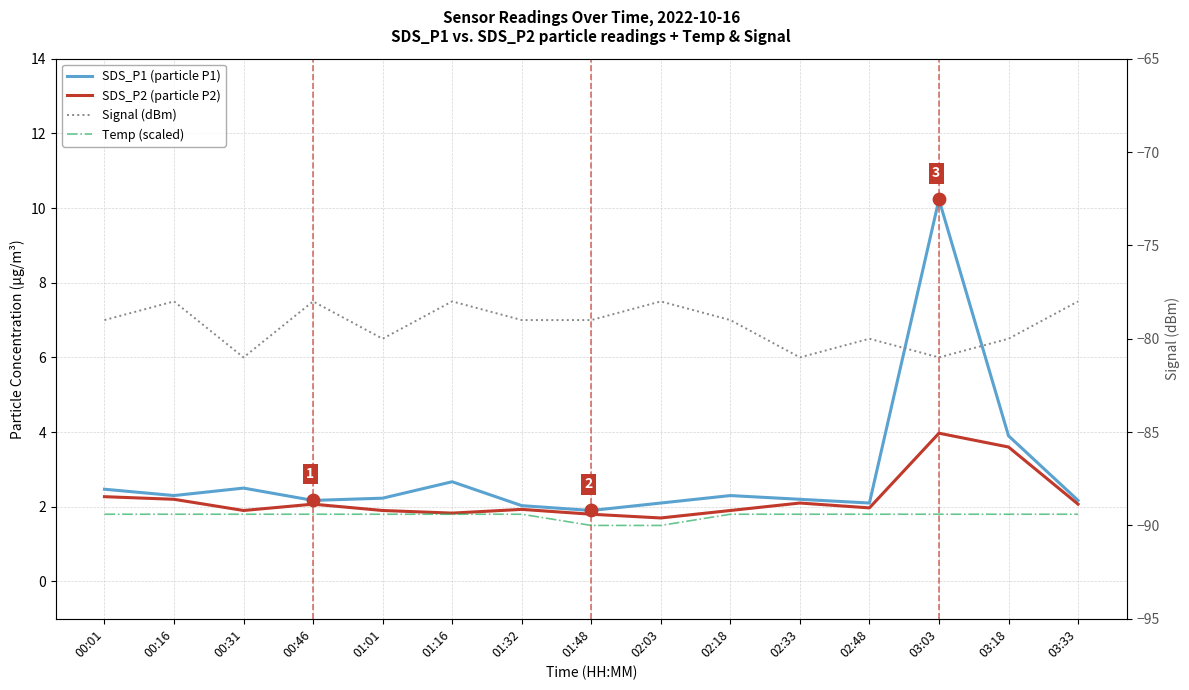

At which category is the sum across all series the highest?

03:03